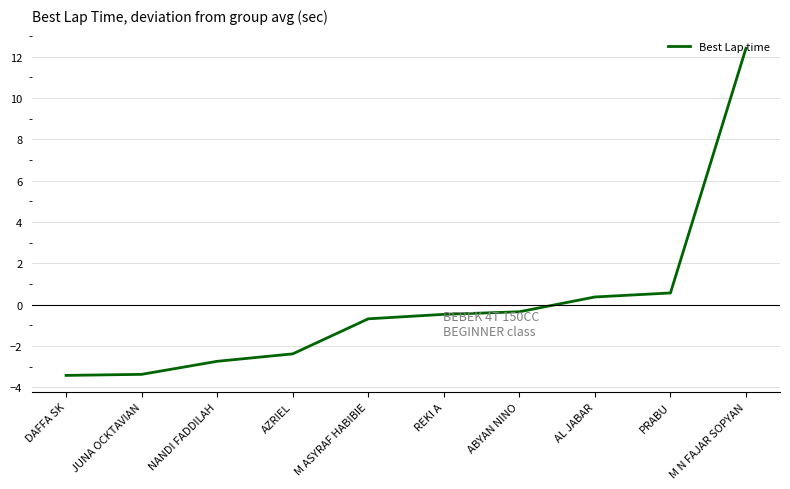

True or false: the data shows 7.8 at M N FAJAR SOPYAN.

False